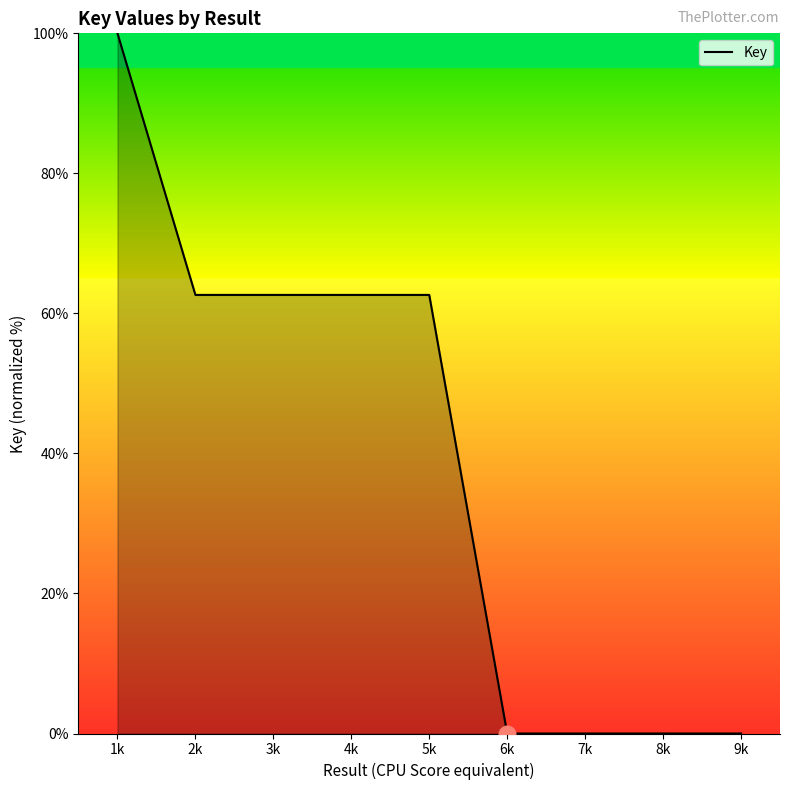

What is the difference between the maximum and minimum values?

100.0